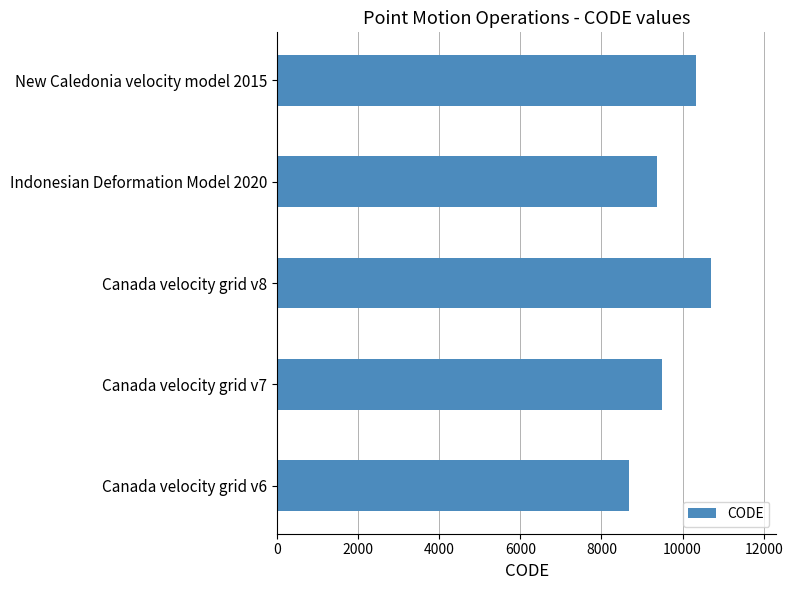

Reading bottom to top, transcribe all the data shown in this chart.

8676	9483	10707	9375	10323